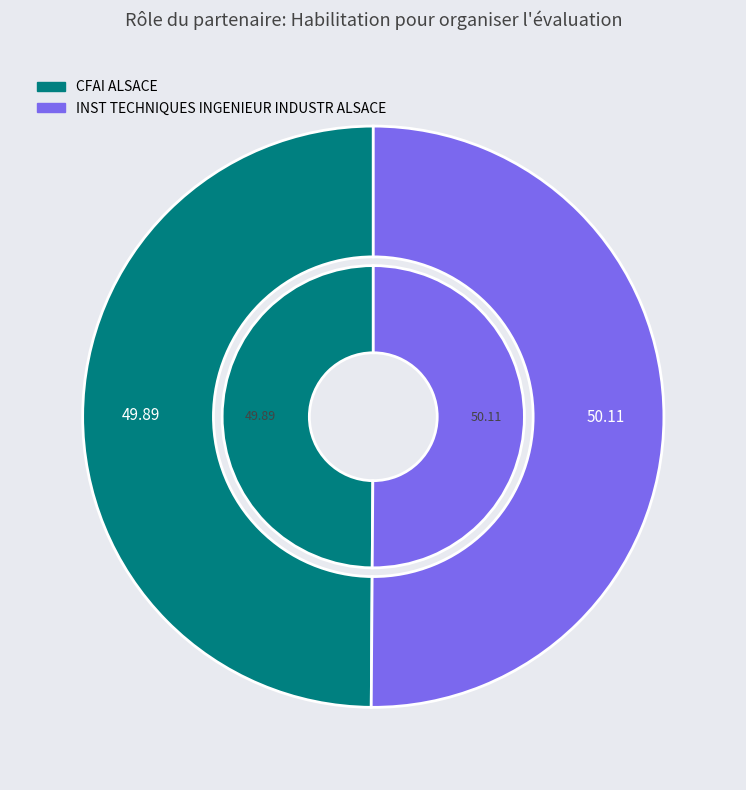

Count the number of slices in the pie.

2